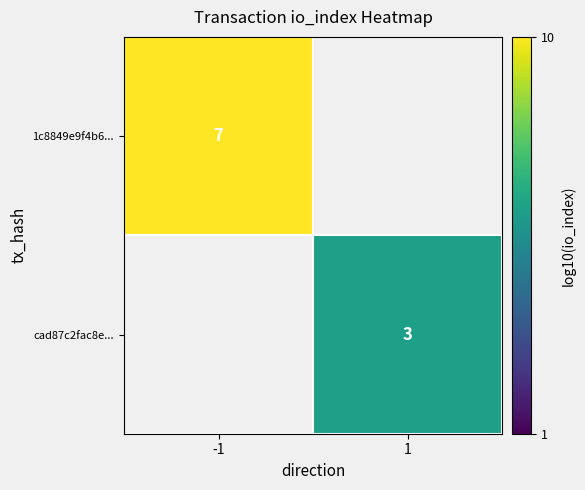

List the series in order of their peak value, highest first.

1c8849e9f4b6..., cad87c2fac8e...